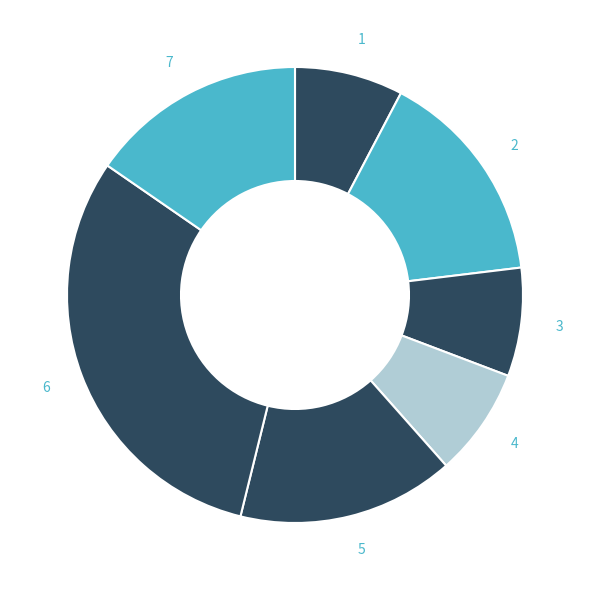

Is there a majority slice in this chart?

No